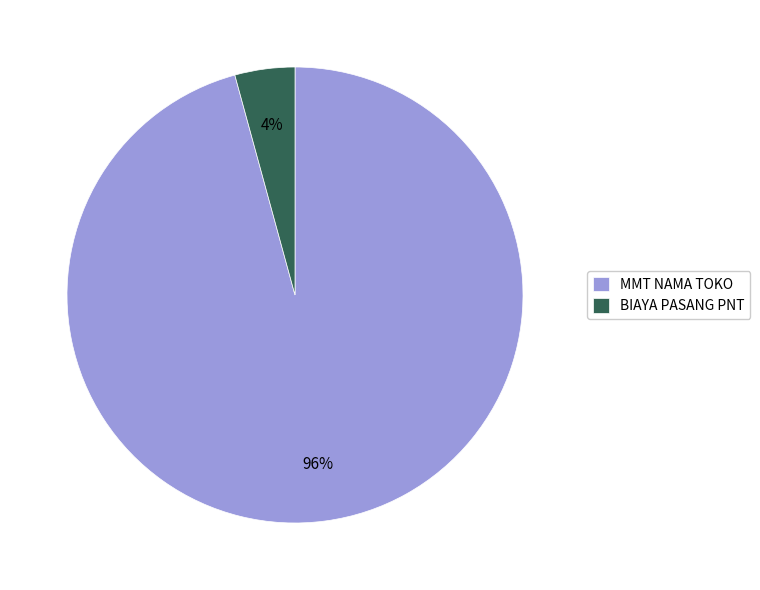

Is it true that BIAYA PASANG PNT is 4% of the pie?

True